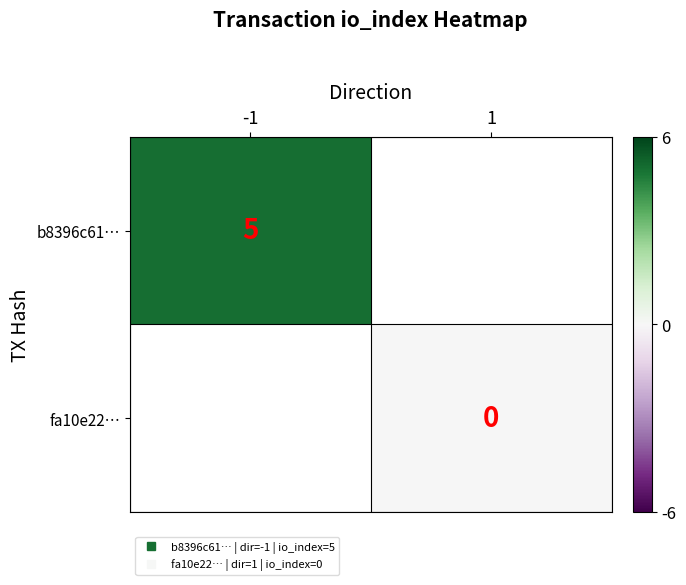

List the series in order of their peak value, highest first.

b8396c61…, fa10e22…